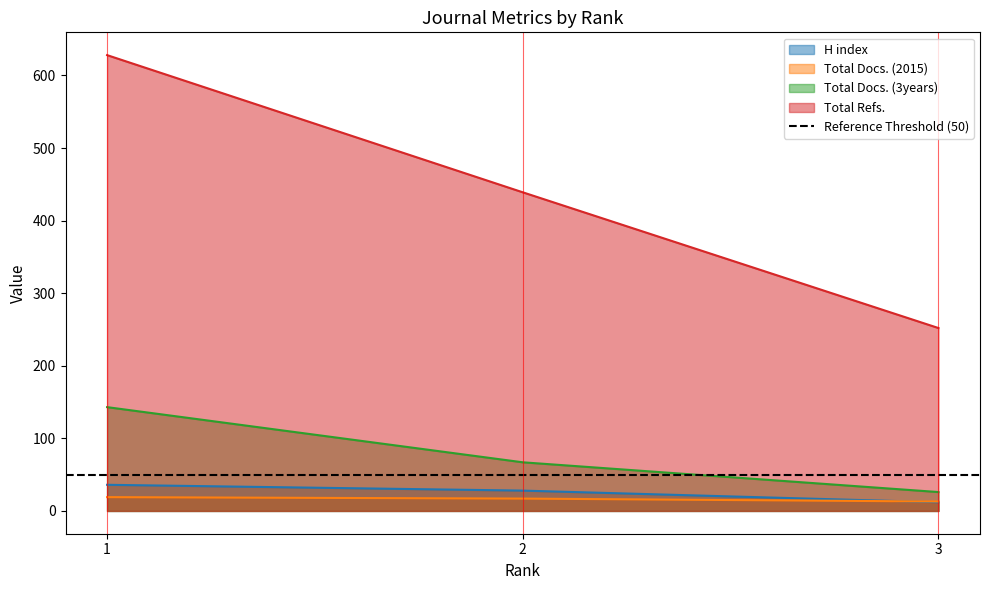

What is the spread (max minus min) of values at 3?

240